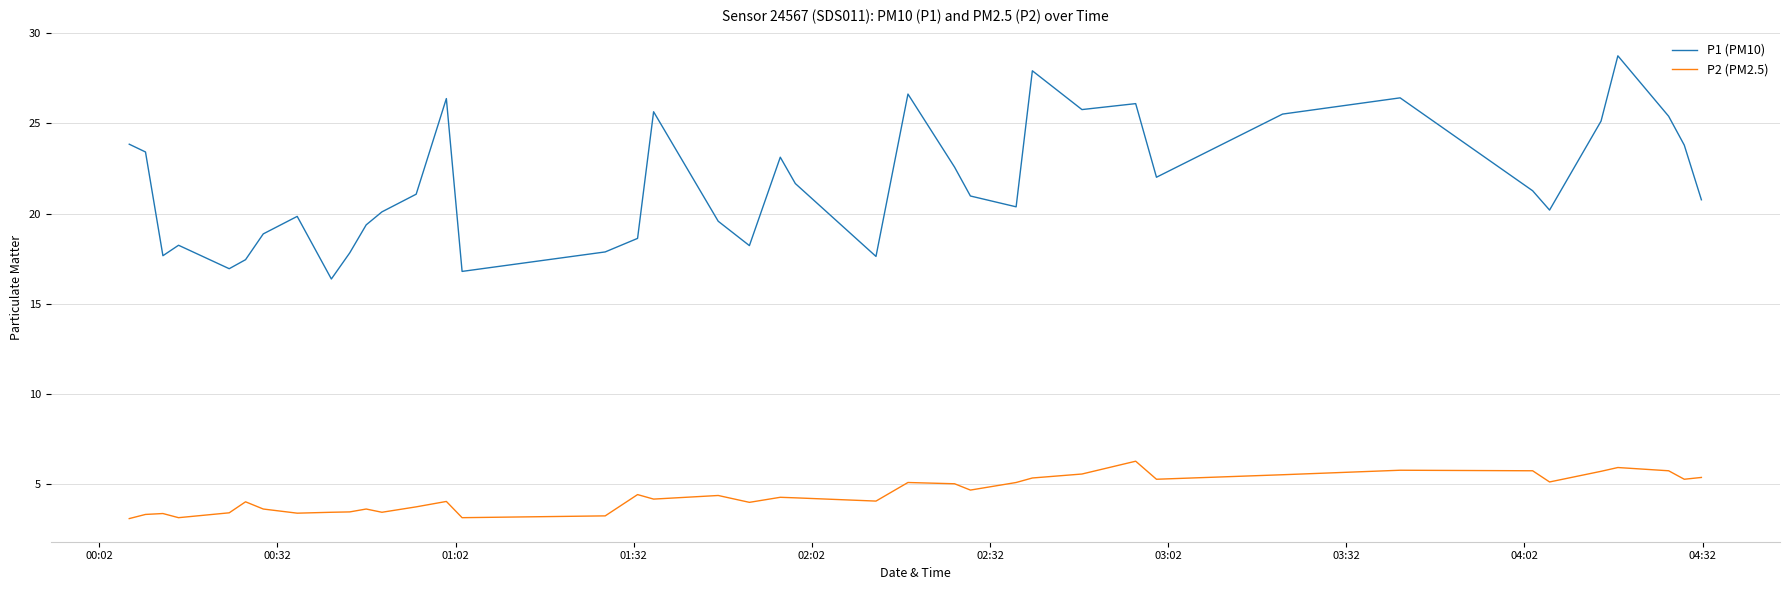

How many lines are shown in the chart?

2